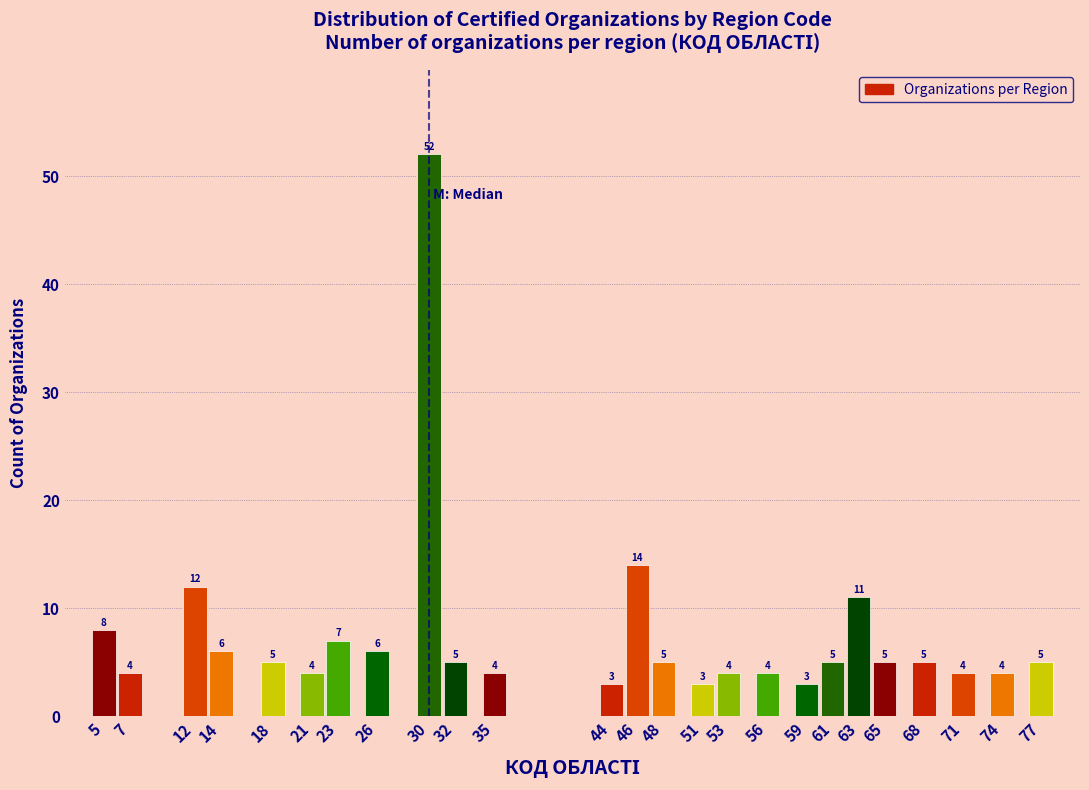

Reading left to right, what are all the values shown in this chart?

5=8	7=4	12=12	14=6	18=5	21=4	23=7	26=6	30=52	32=5	35=4	44=3	46=14	48=5	51=3	53=4	56=4	59=3	61=5	63=11	65=5	68=5	71=4	74=4	77=5